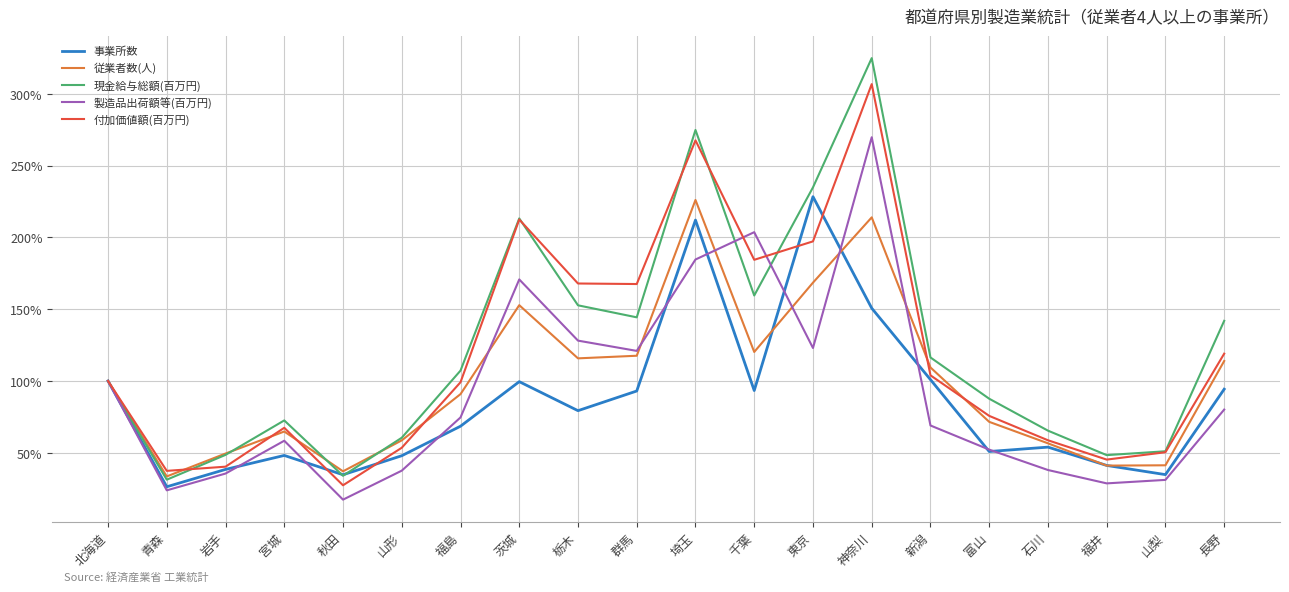

Is the value of 付加価値額(百万円) at 新潟 greater than the value of 製造品出荷額等(百万円) at 栃木?

No